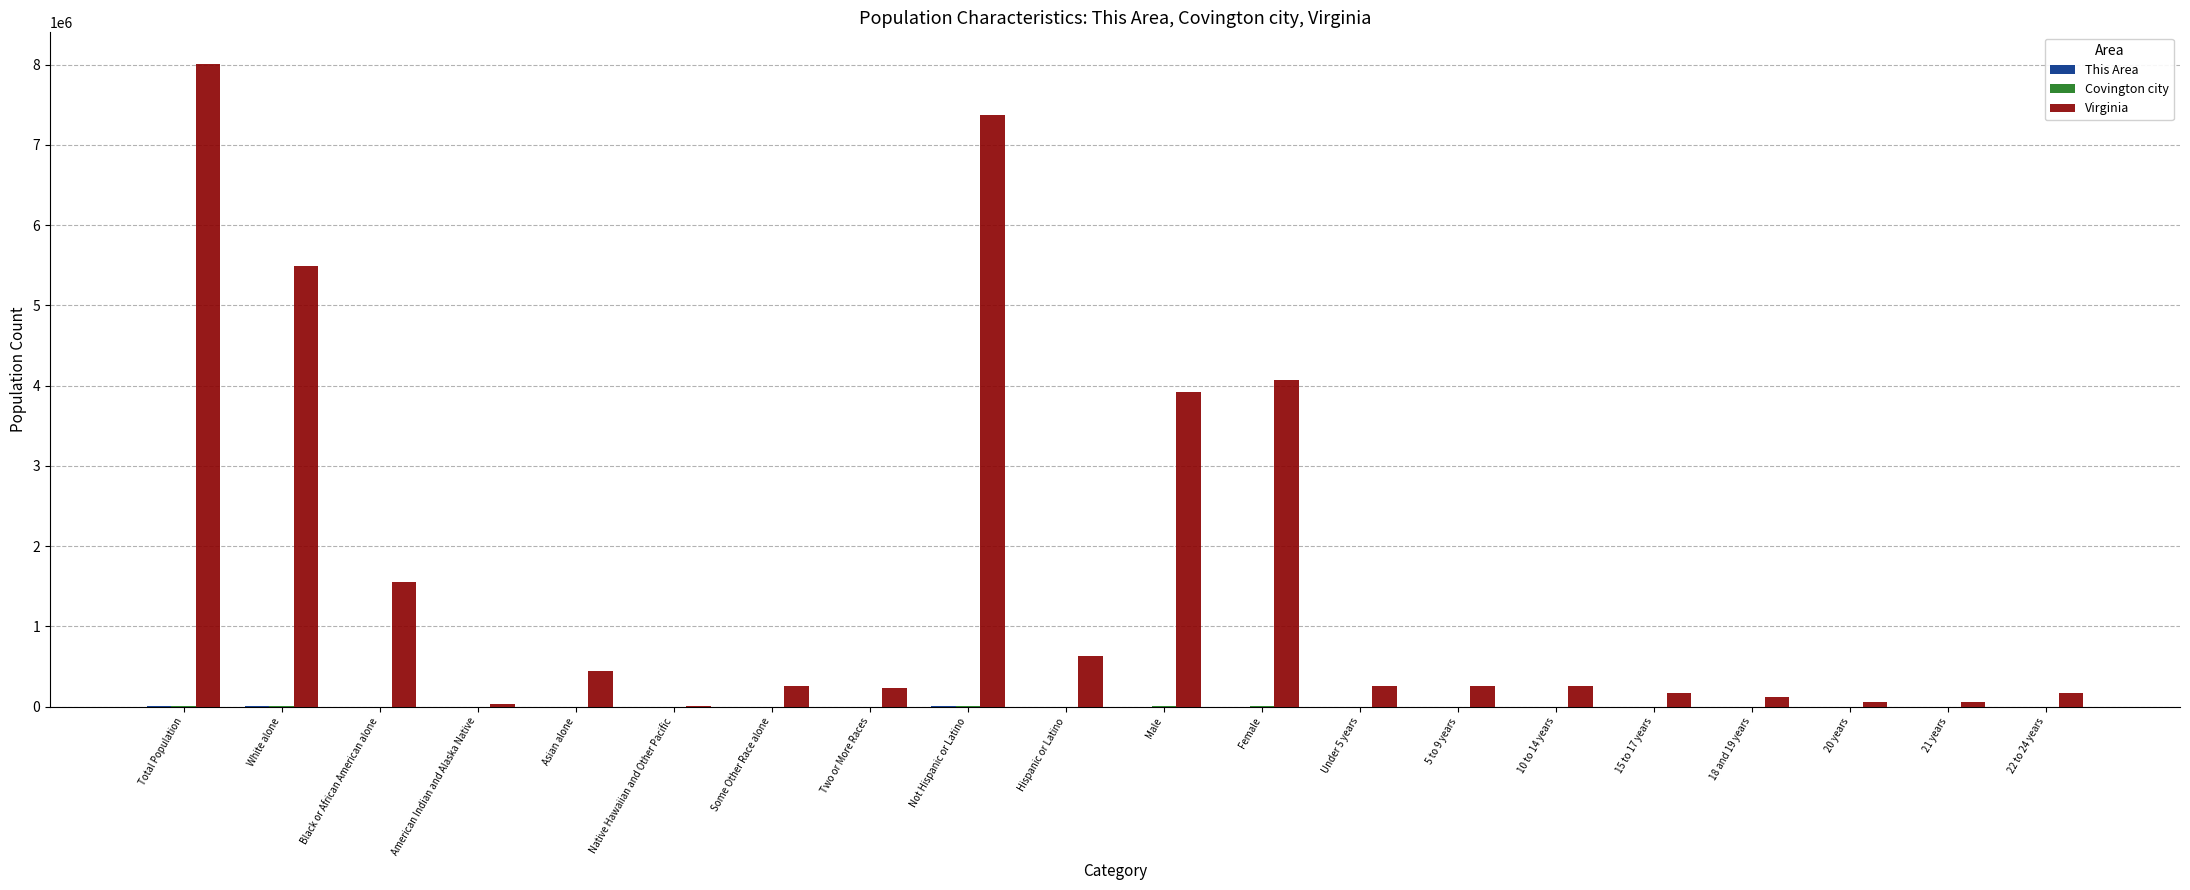

What is the sum of the Virginia values at 20 years and Black or African American alone?

1611566